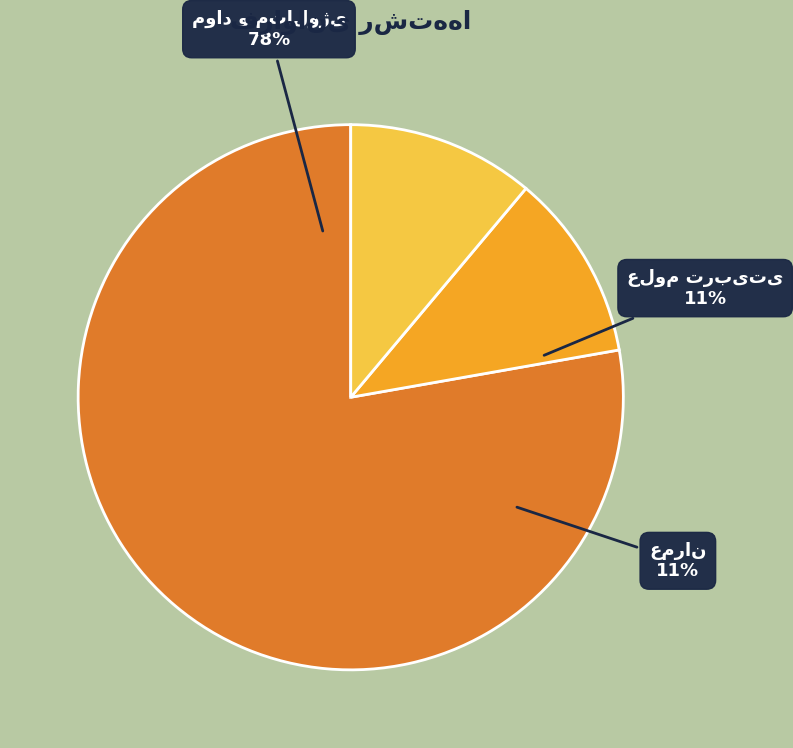

To the nearest percent, what is the difference between the largest and smallest slice percentages?

67%